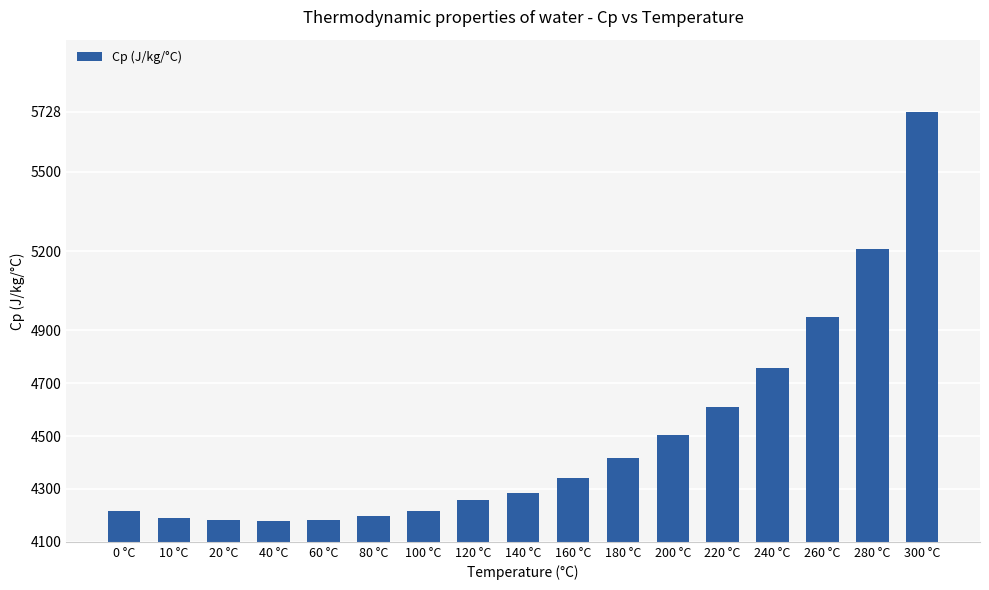

What is the change in value from 10 °C to 200 °C?

+313